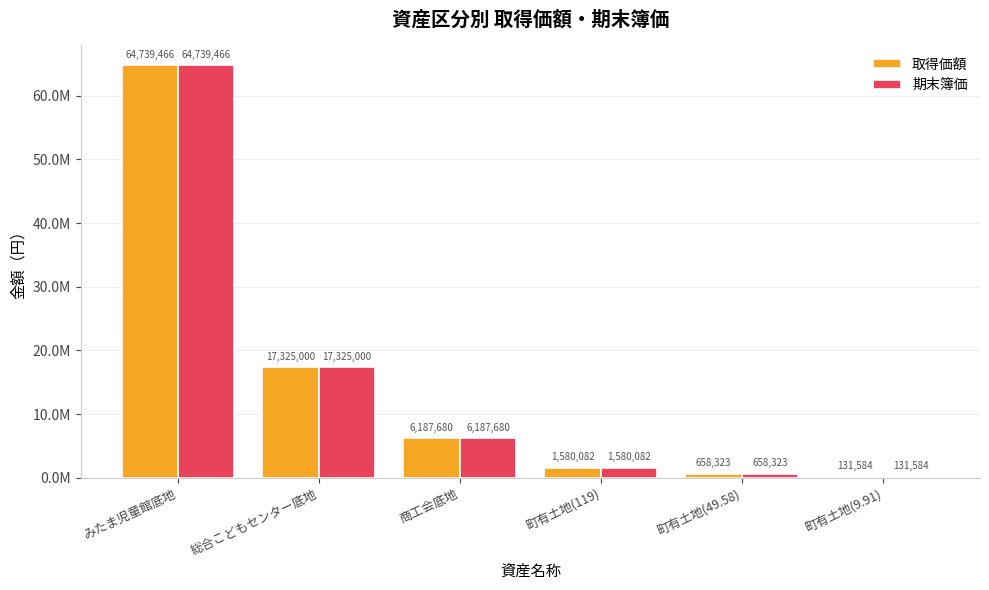

Are the bars horizontal?

No